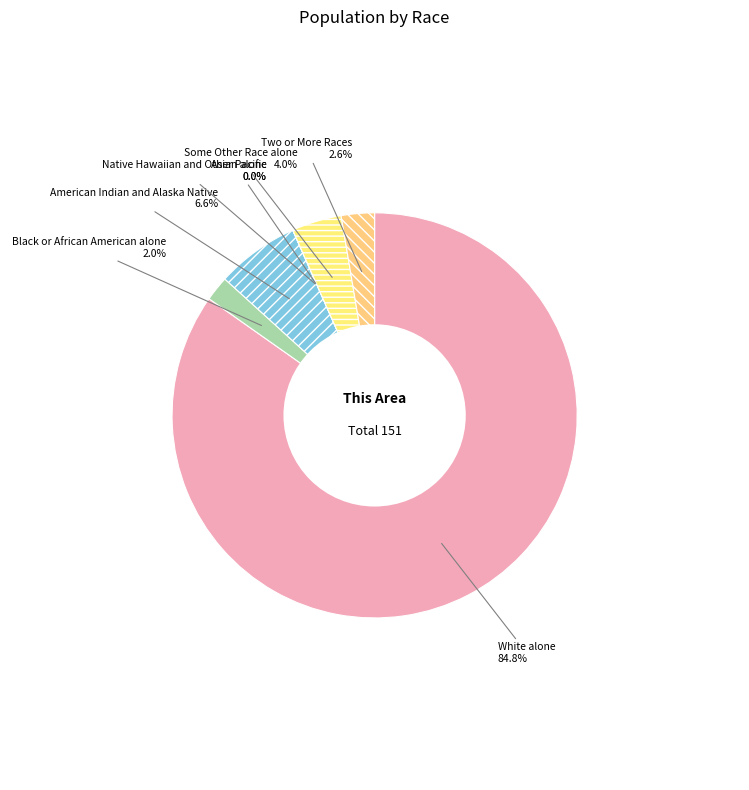

To the nearest percent, what is the difference between the largest and smallest slice percentages?

85%